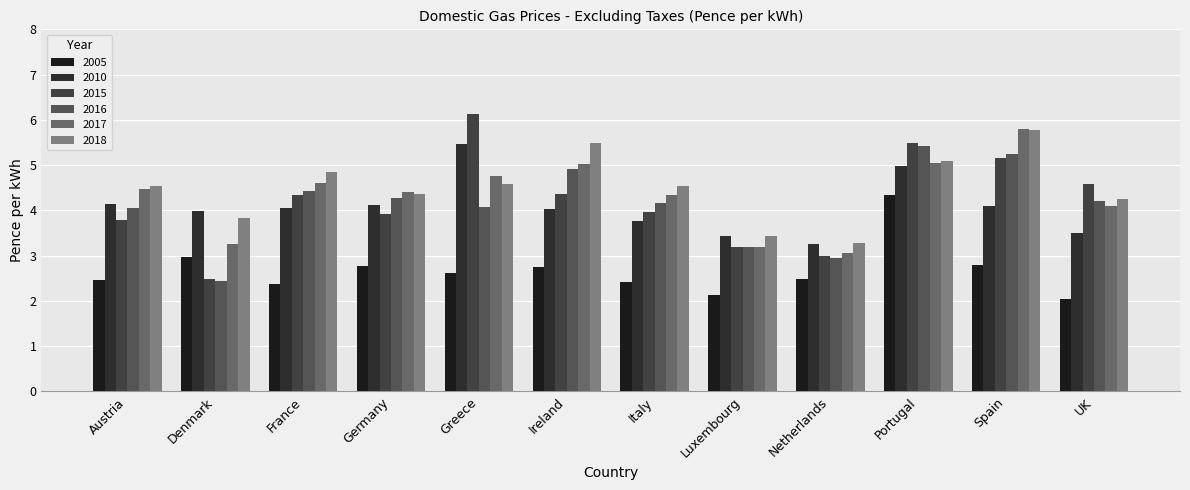

How many groups of bars are there?

12